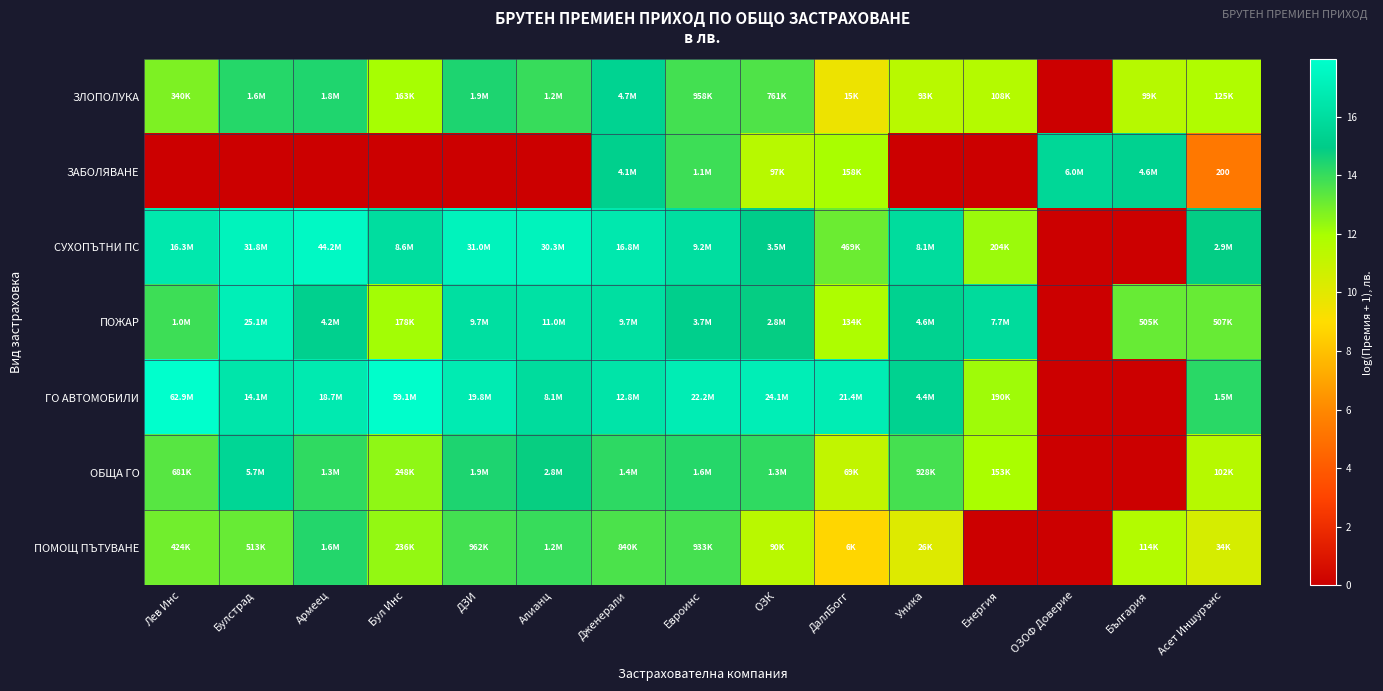

At България, list the series in order from smallest to largest.

СУХОПЪТНИ ПС, ГО АВТОМОБИЛИ, ОБЩА ГО, ЗЛОПОЛУКА, ПОМОЩ ПЪТУВАНЕ, ПОЖАР, ЗАБОЛЯВАНЕ